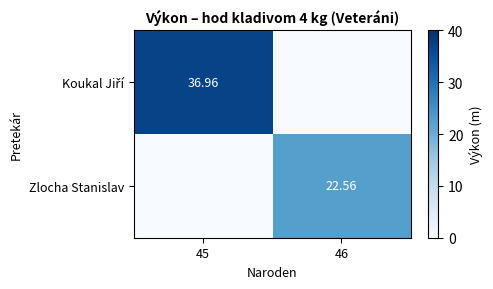

What is the total value across all series at 46?

22.6